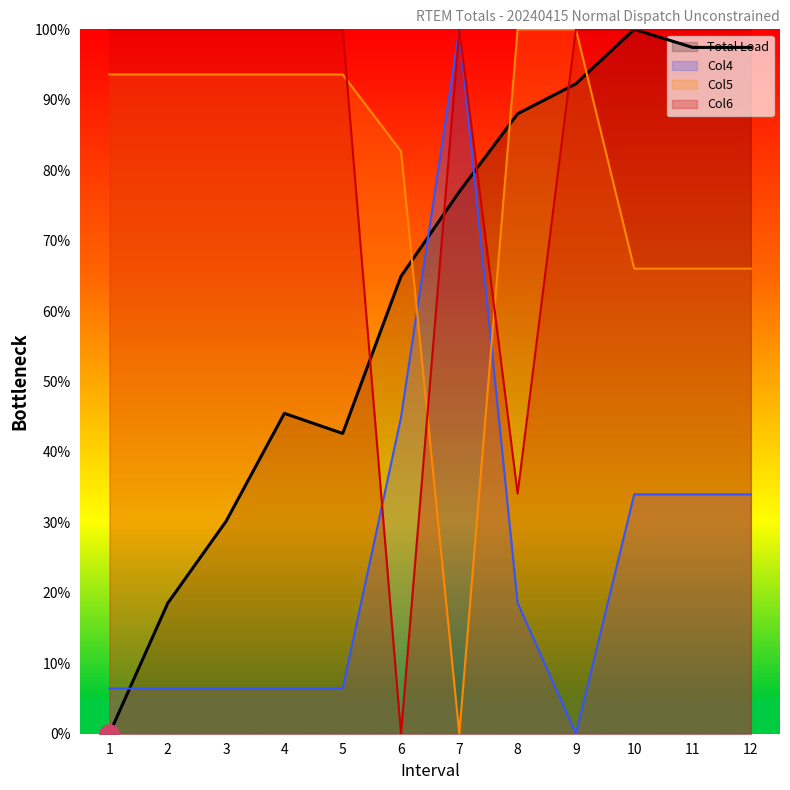

Reading left to right, transcribe all the data shown in this chart.

Total Load: 1=0.0	2=18.5	3=30.2	4=45.5	5=42.6	6=64.9	7=76.9	8=88.0	9=92.3	10=100.0	11=97.4	12=97.4
Col4: 1=6.4	2=6.4	3=6.4	4=6.4	5=6.4	6=44.9	7=100.0	8=18.6	9=0.0	10=34.0	11=34.0	12=34.0
Col5: 1=93.6	2=93.6	3=93.6	4=93.6	5=93.6	6=82.7	7=0.0	8=100.0	9=100.0	10=66.0	11=66.0	12=66.0
Col6: 1=100.0	2=100.0	3=100.0	4=100.0	5=100.0	6=0.0	7=100.0	8=34.1	9=100.0	10=100.0	11=100.0	12=100.0